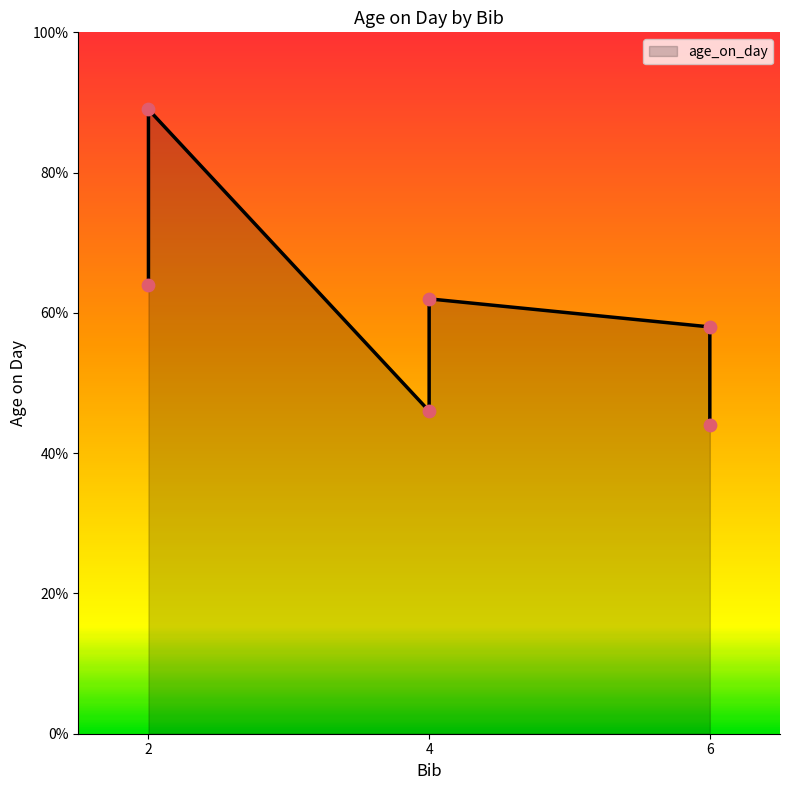

Which has a higher value, 2 or 6?

2